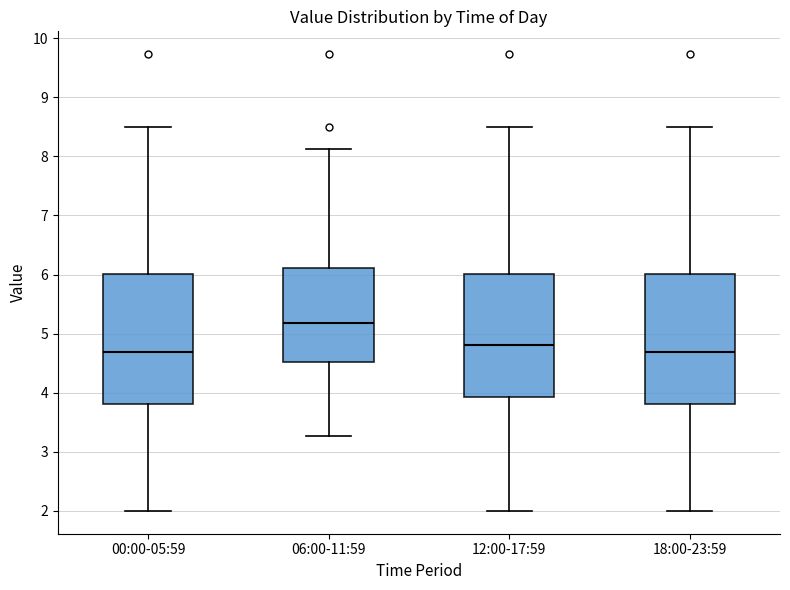

Reading left to right, transcribe this box plot: for each box, give where its median line is, the range the box spans, and where its two whiskers end, as read against the y-axis. The values are not printed on the chart, so give them approximately, as read against the axis.

00:00-05:59: median 4.7, box 3.8 to 6.0, whiskers 2.0 to 8.5
06:00-11:59: median 5.2, box 4.5 to 6.1, whiskers 3.3 to 8.1
12:00-17:59: median 4.8, box 3.9 to 6.0, whiskers 2.0 to 8.5
18:00-23:59: median 4.7, box 3.8 to 6.0, whiskers 2.0 to 8.5